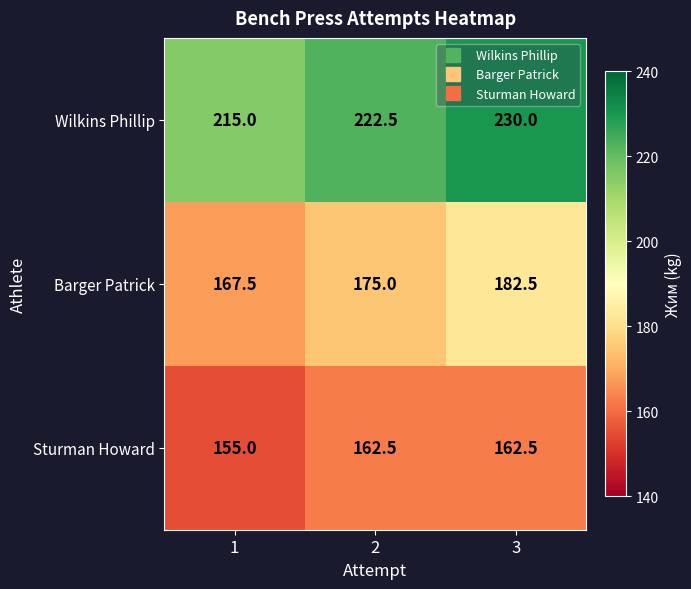

The value of Wilkins Phillip at 1 is 215.0. True or false?

True